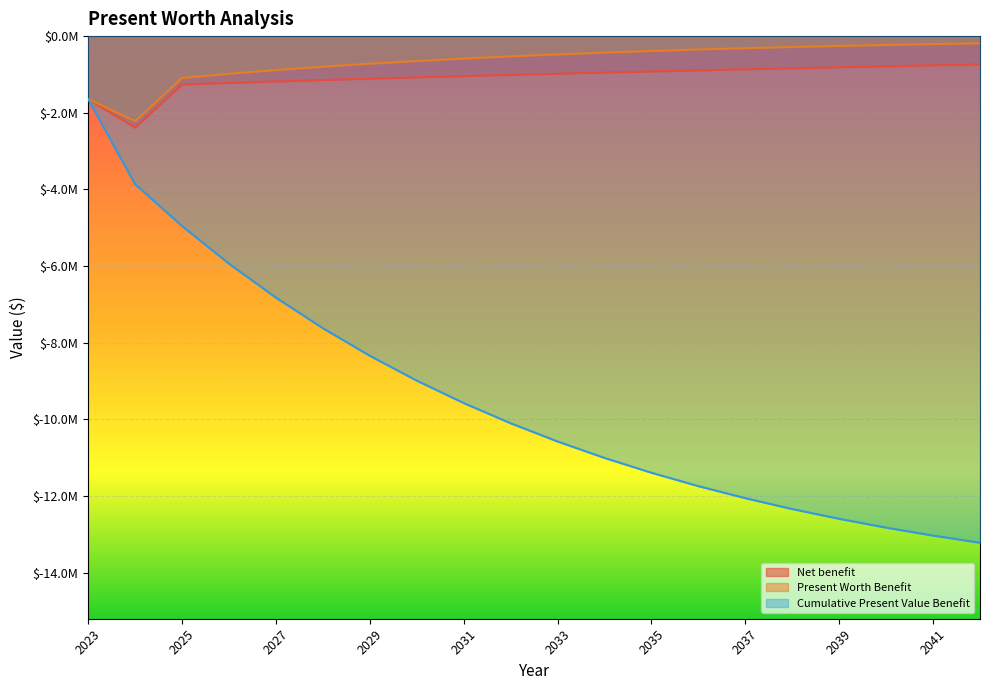

What is the maximum value for Cumulative Present Value Benefit?

-1643611.2